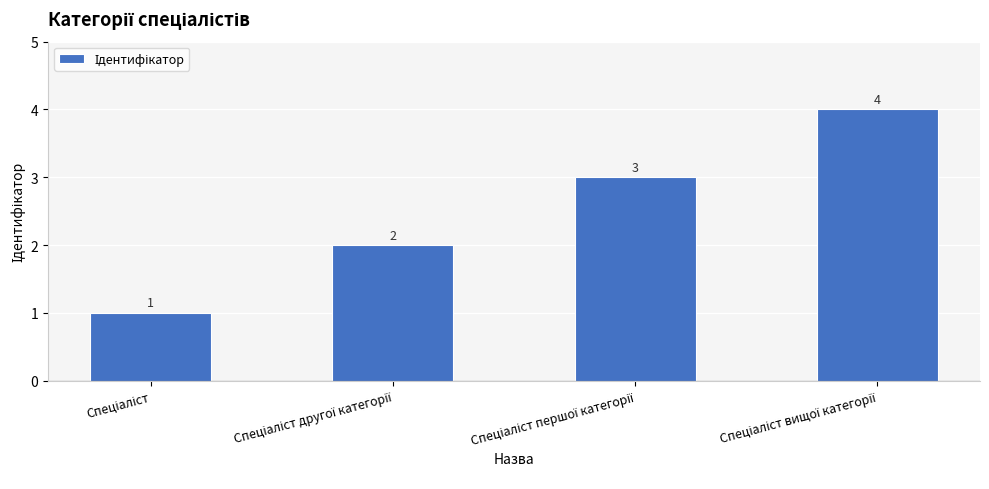

What is the maximum value shown in the chart?

4